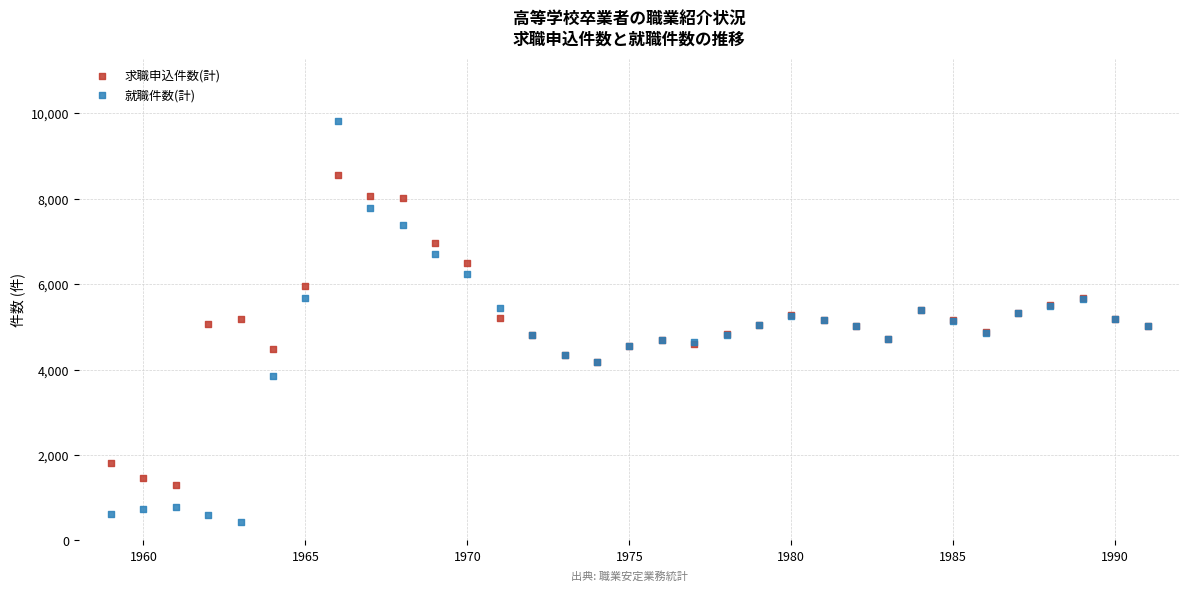

What are all the series names shown in the legend?

求職申込件数(計), 就職件数(計)